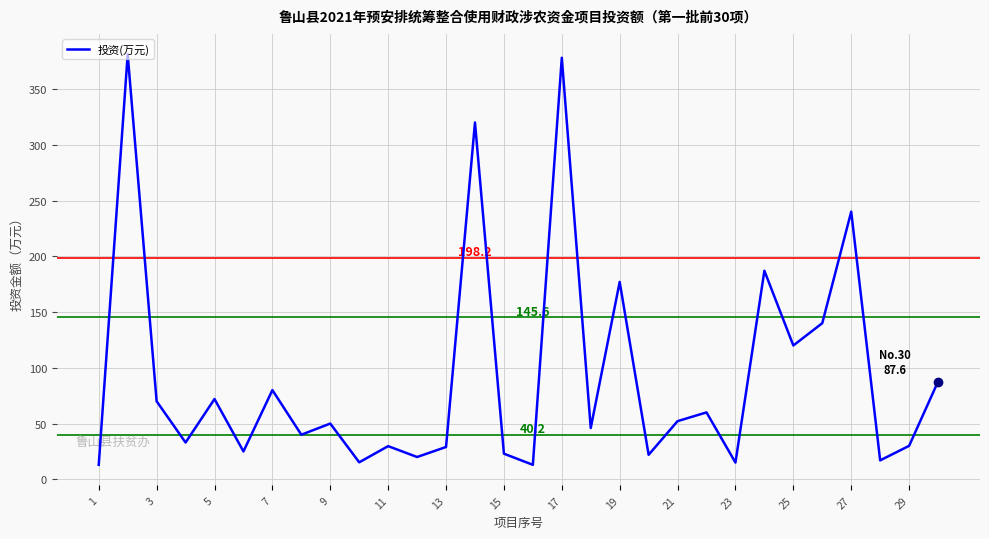

What is the minimum value shown in the chart?

13.0